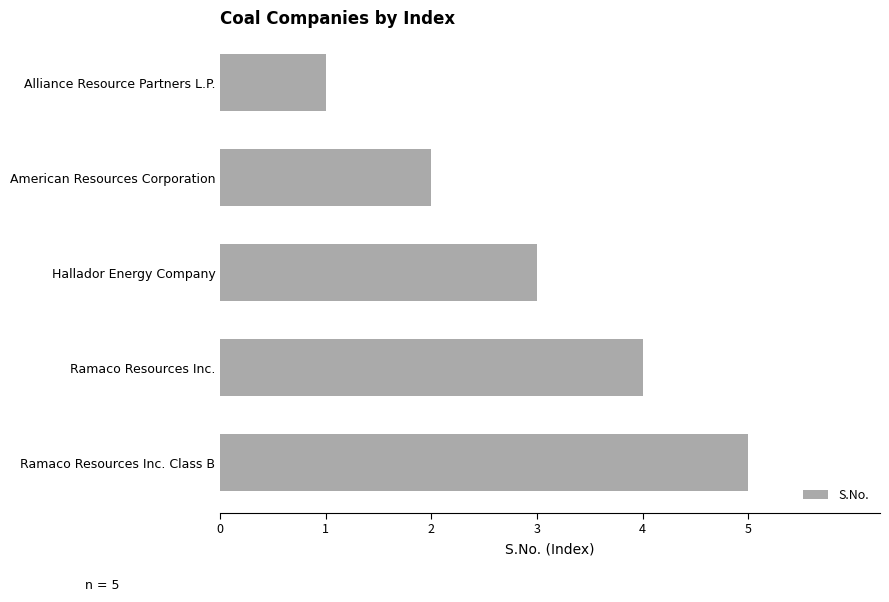

Count the number of data series in this chart.

1